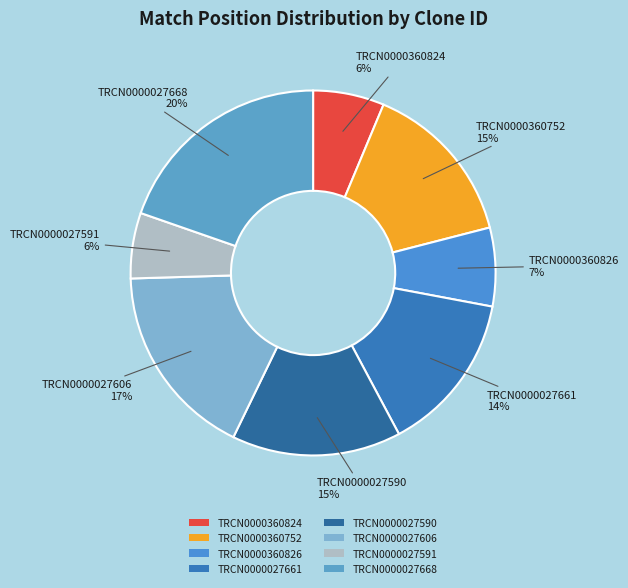

The TRCN0000027591 slice represents 13% of the pie. True or false?

False